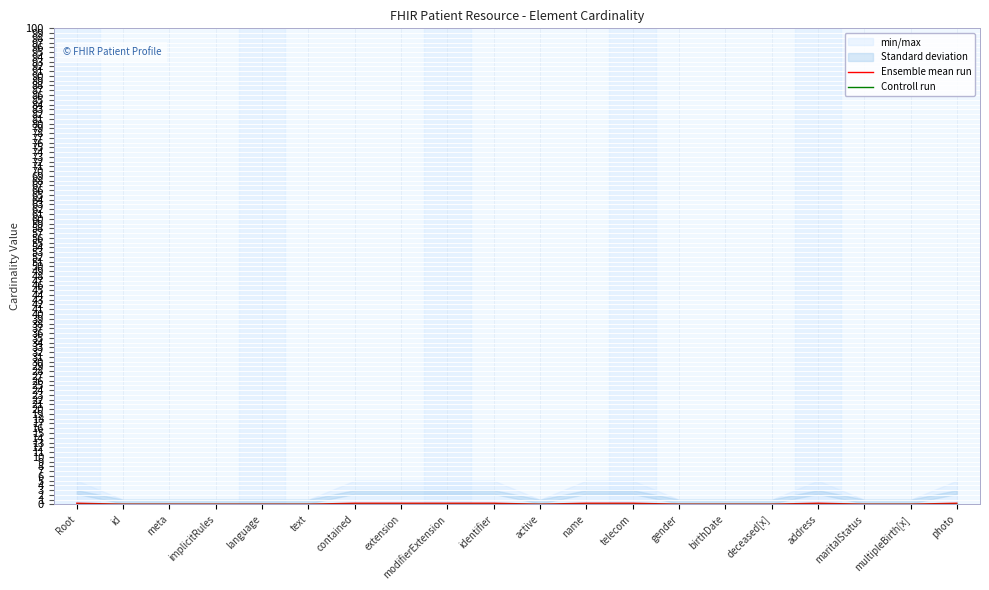

True or false: Controll run has a value of 0.0 at Root.

False